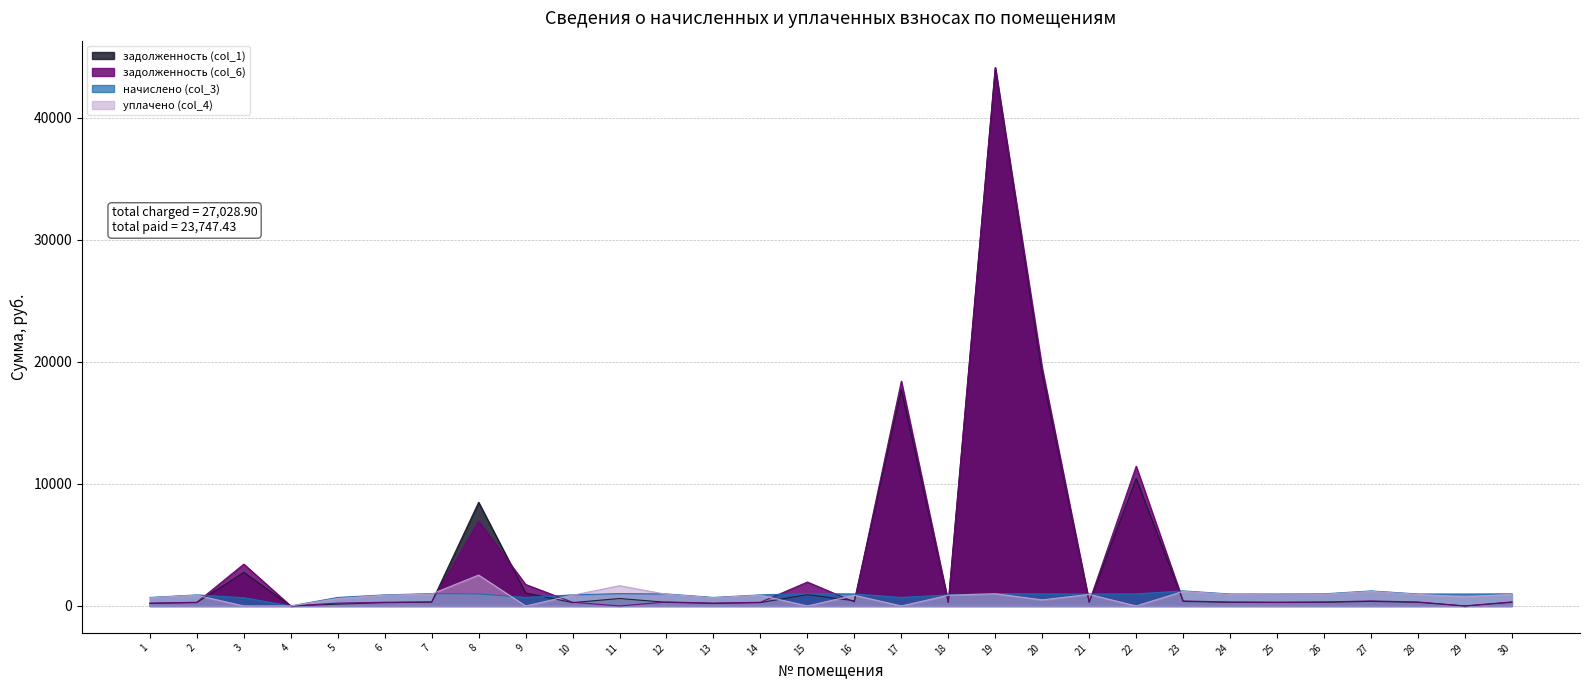

Is it true that уплачено (col_4) equals 879.2 at 16?

True